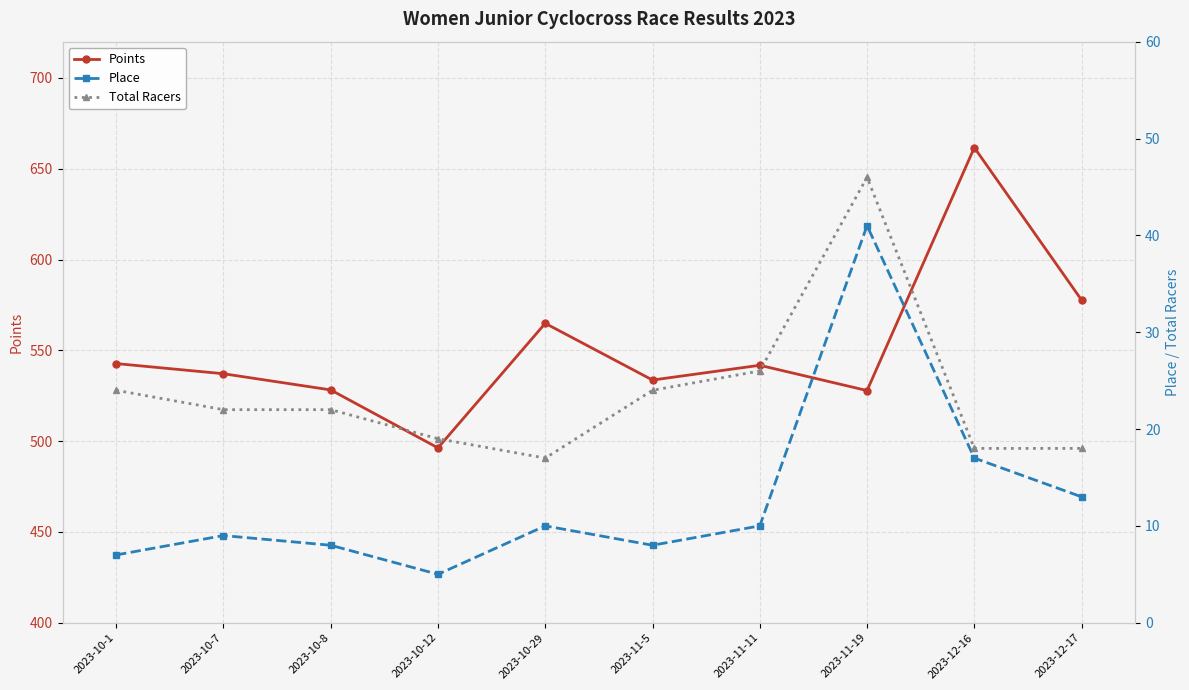

True or false: Total Racers and Points cross at least once.

False